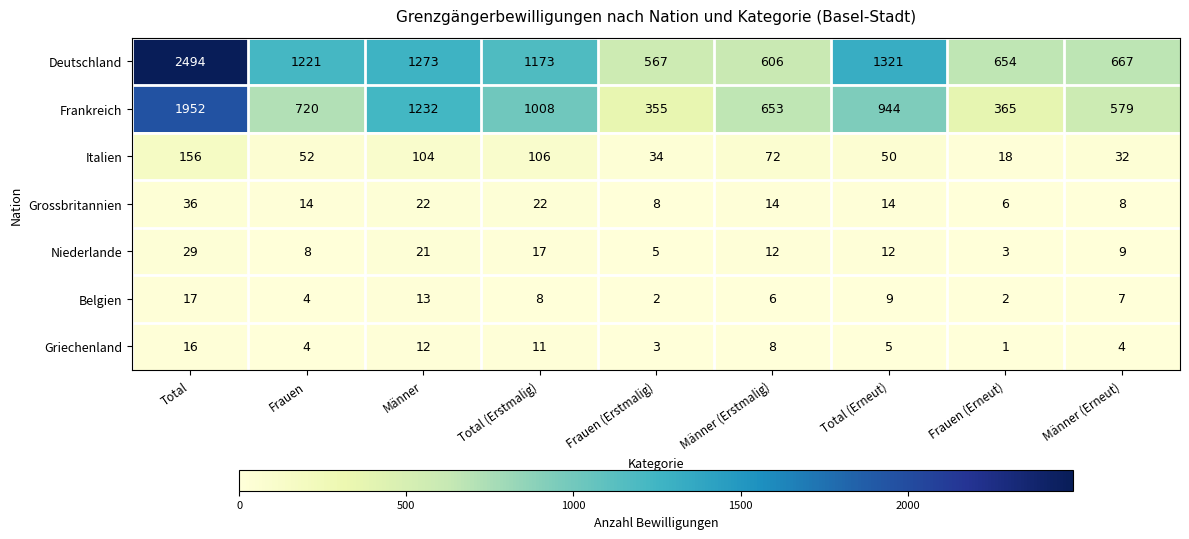

At how many categories does at least one series exceed 1102?

5